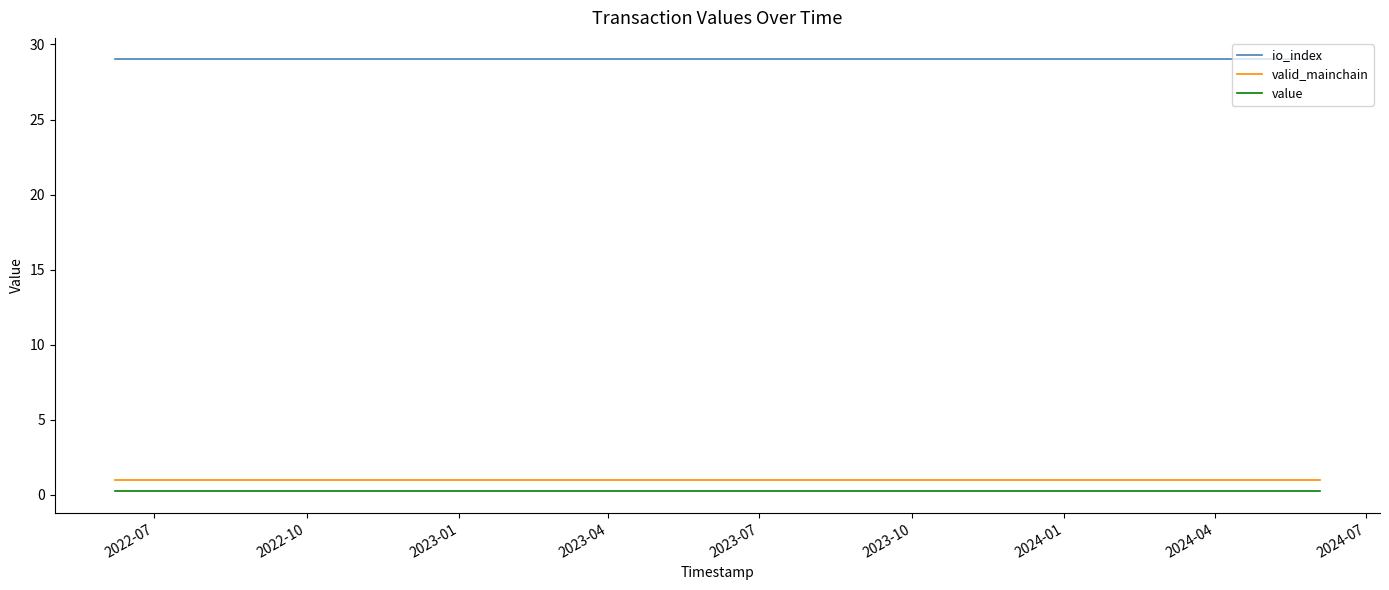

True or false: valid_mainchain and value cross at least once.

False